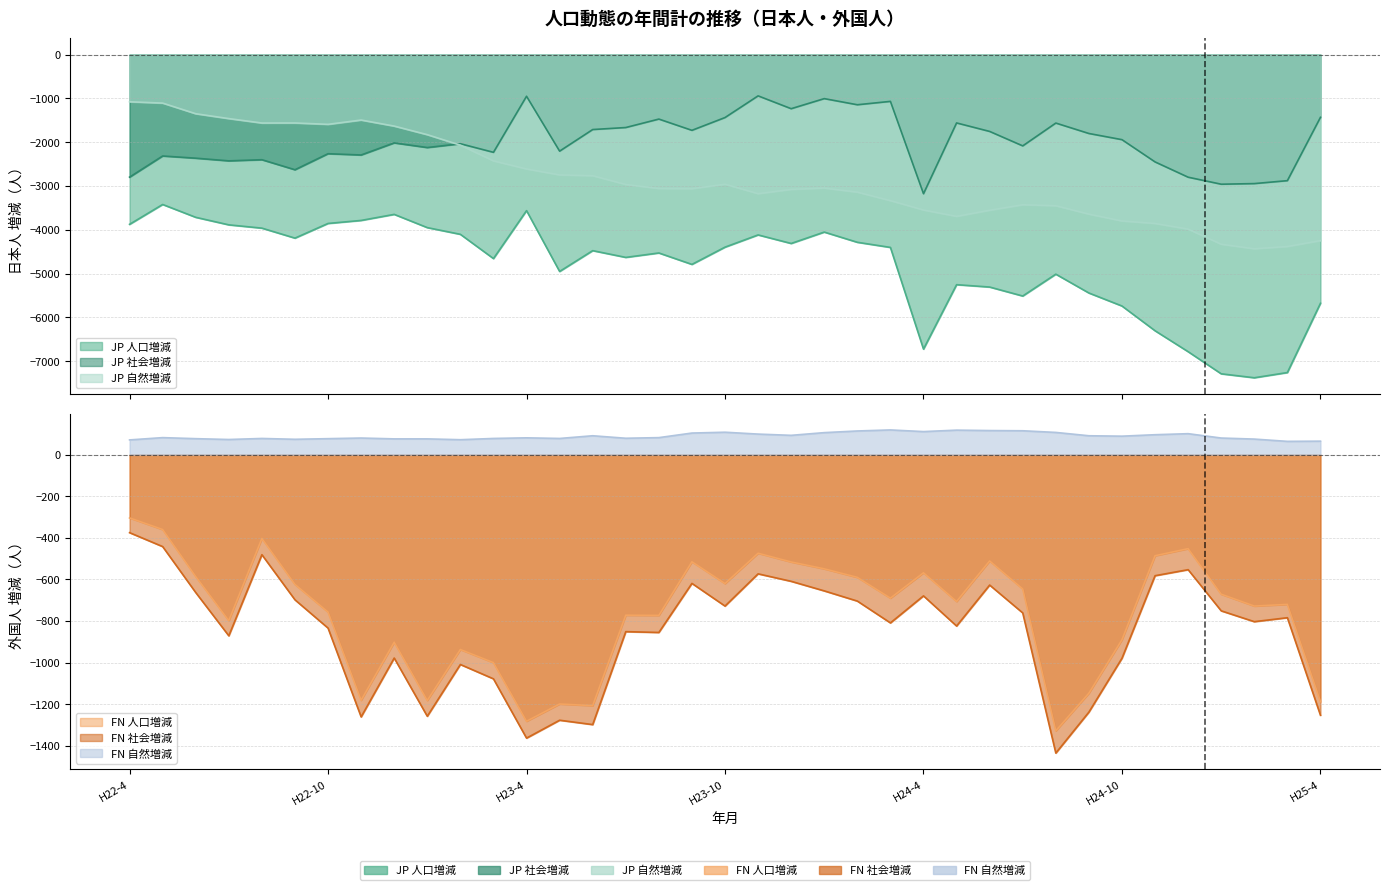

What is the highest value of the JP 社会増減 series?

-942